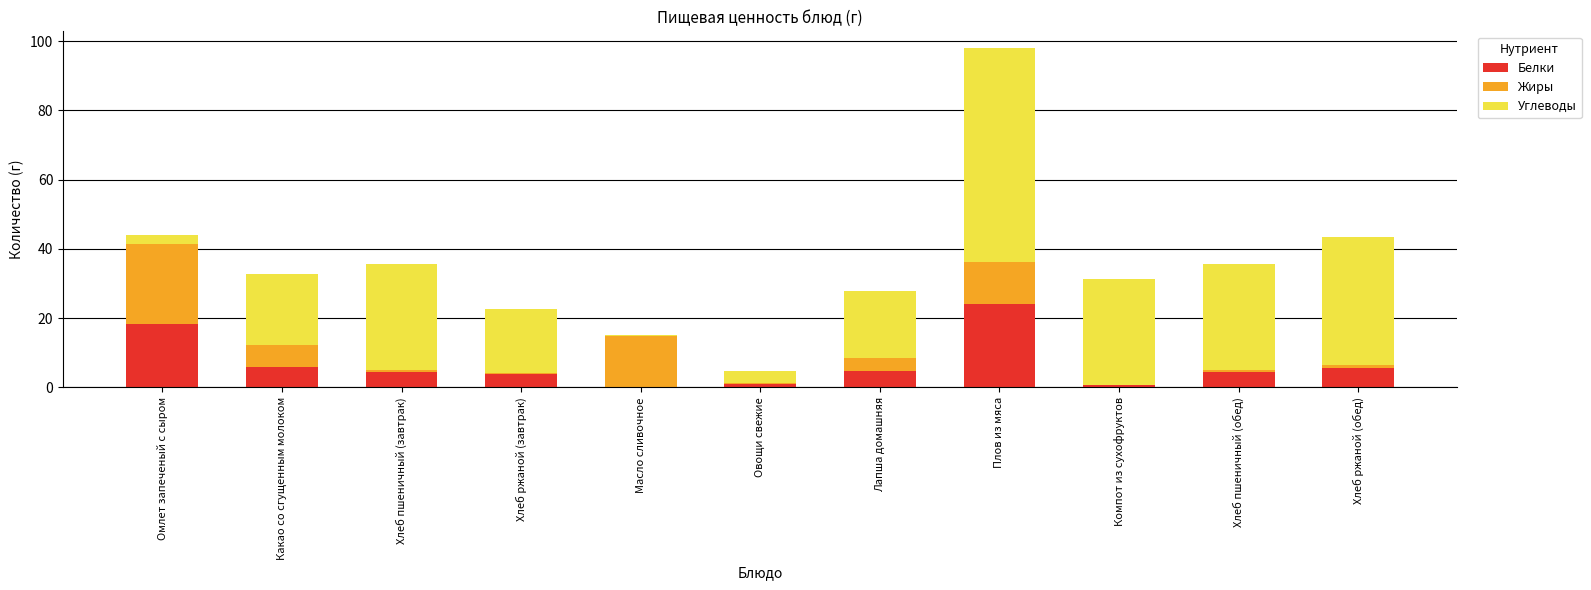

At which category is the sum across all series the highest?

Плов из мяса